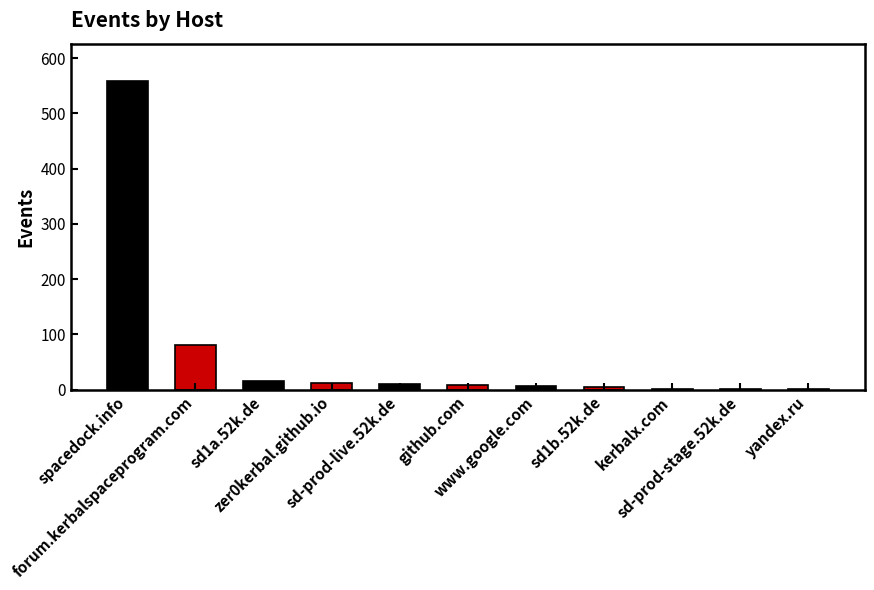

At which category does the chart reach its peak across all series?

spacedock.info